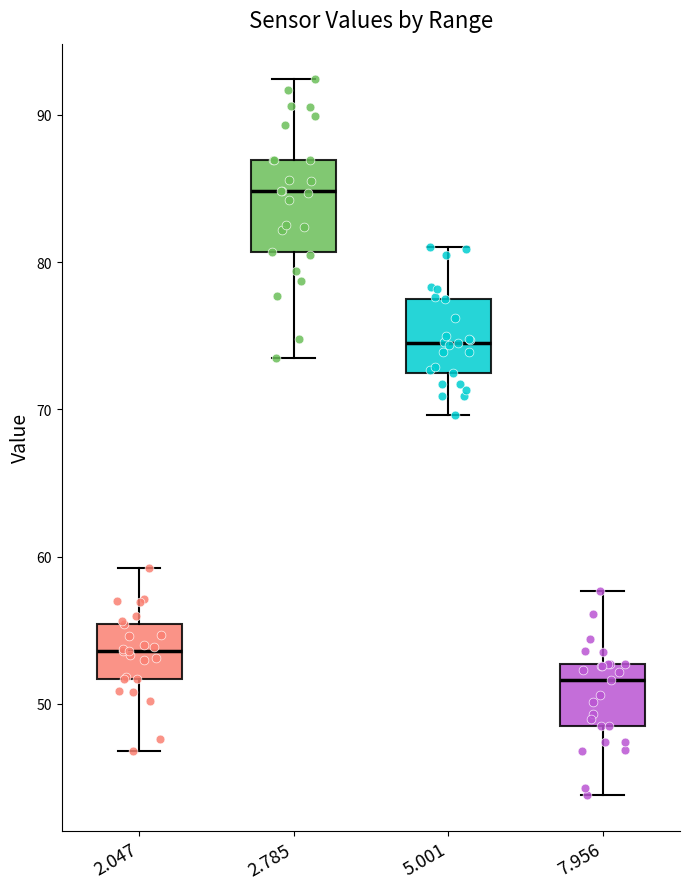

Which box has the lowest median line?

7.956